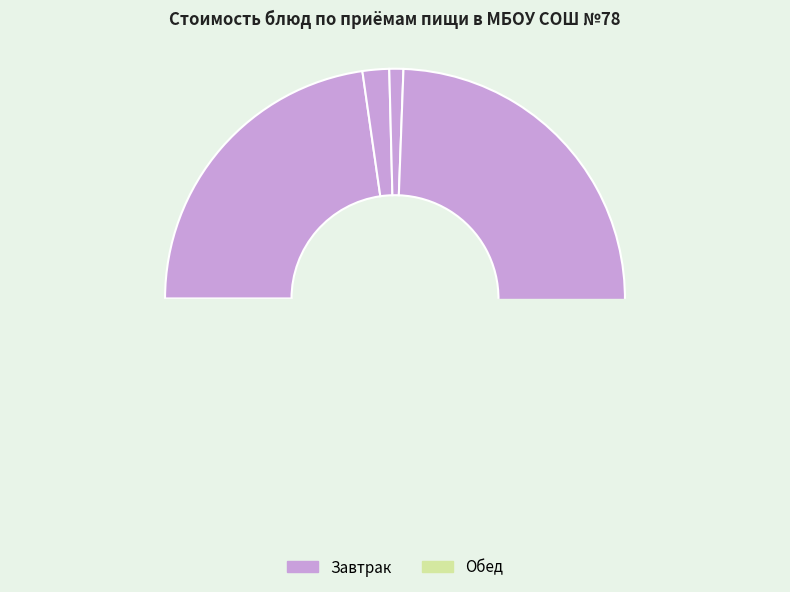

Is it true that Бутерброд с маслом is 1% of the pie?

False